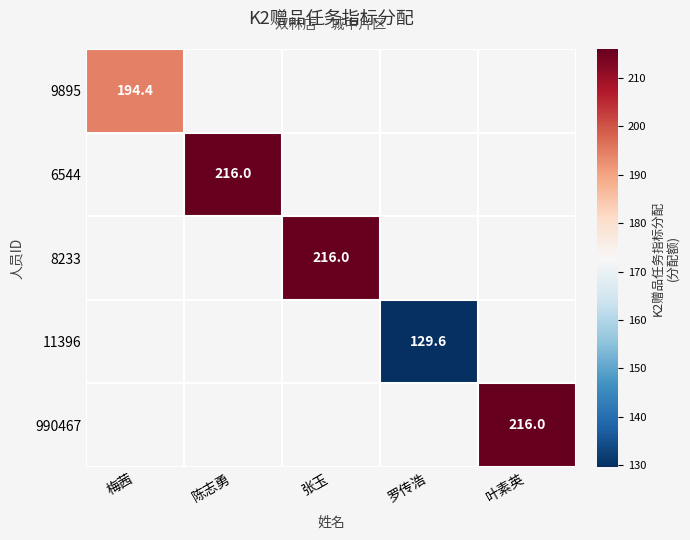

The value of 8233 at 张玉 is 290.8. True or false?

False